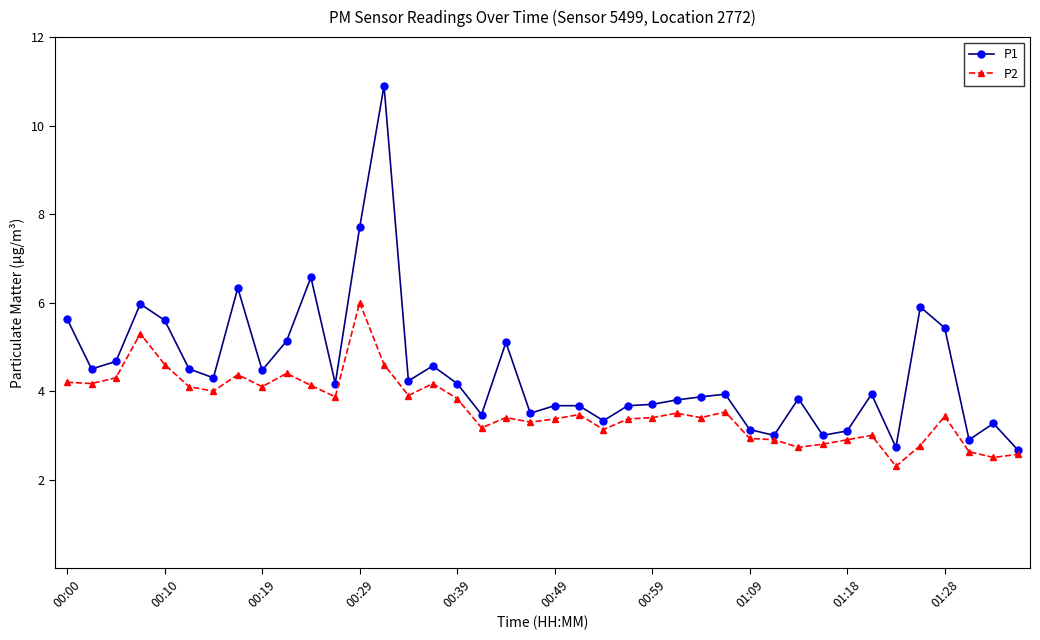

Which series has the largest total across all categories?

P1